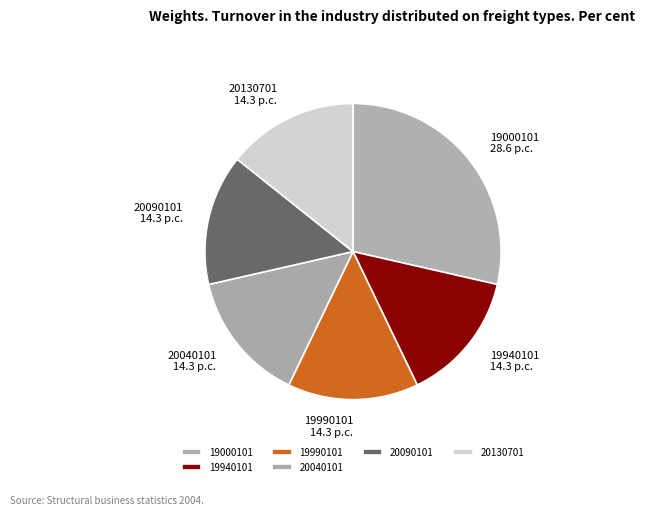

Is it true that 20130701 is 29% of the pie?

False